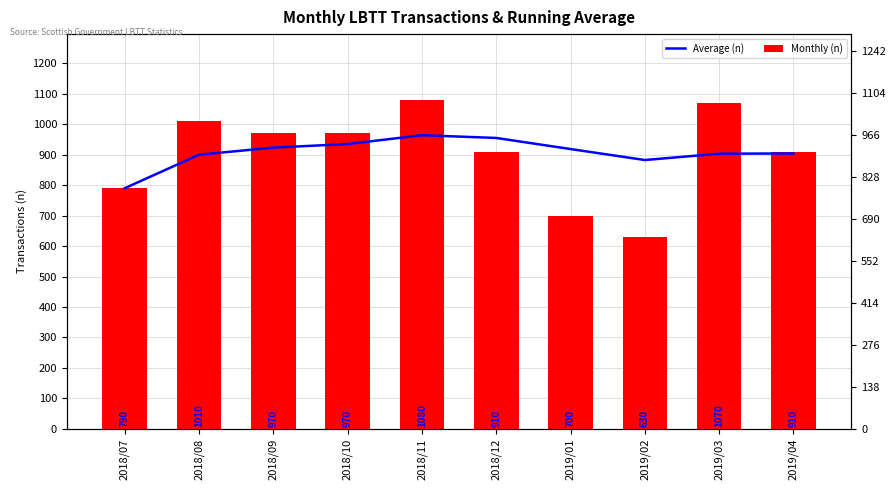

What is the difference between the Monthly (n) values at 2018/07 and 2019/01?

90.0